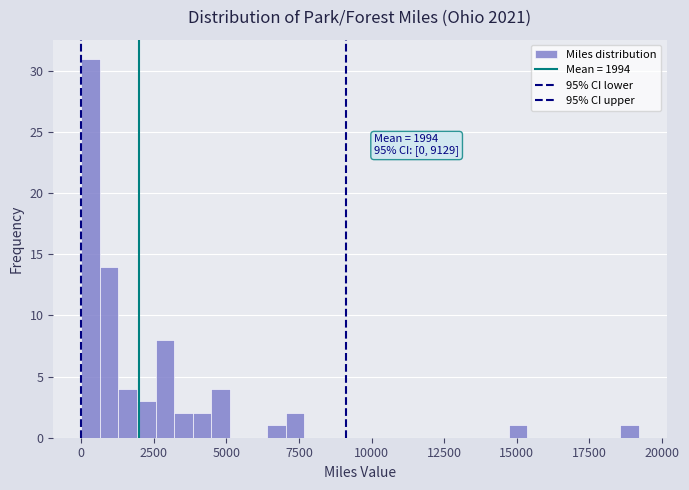

Read against the x-axis, roughly where is the centre of the tallest bar?

500